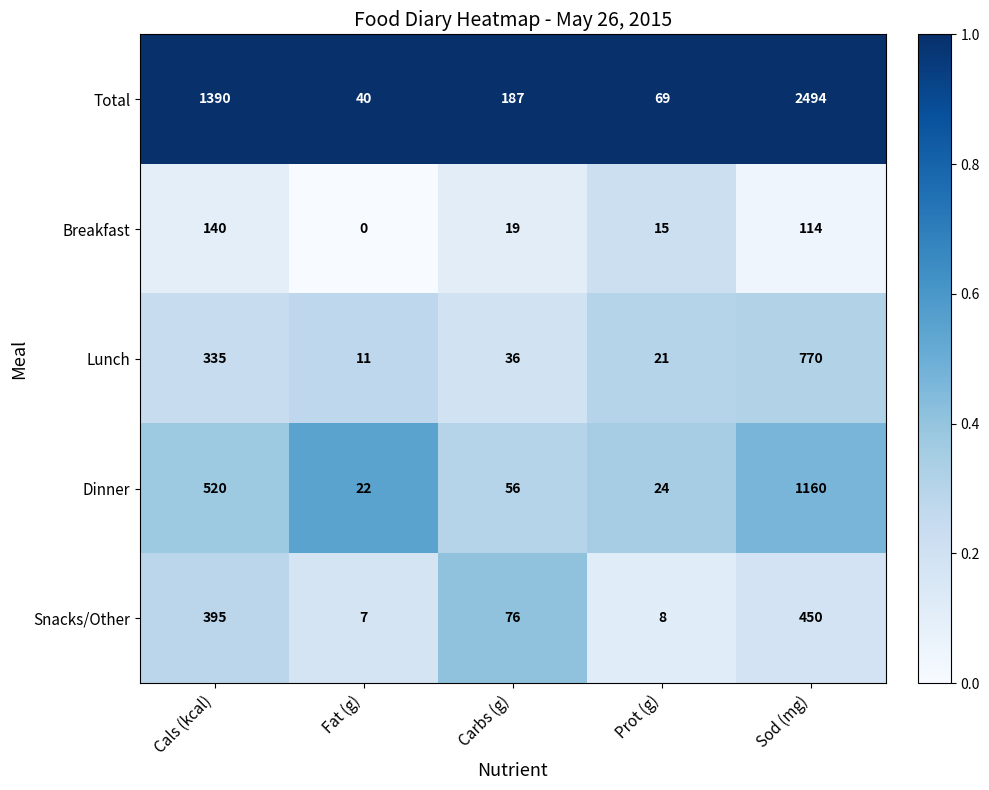

What is the difference between the maximum and second lowest values in the Total series?

2425